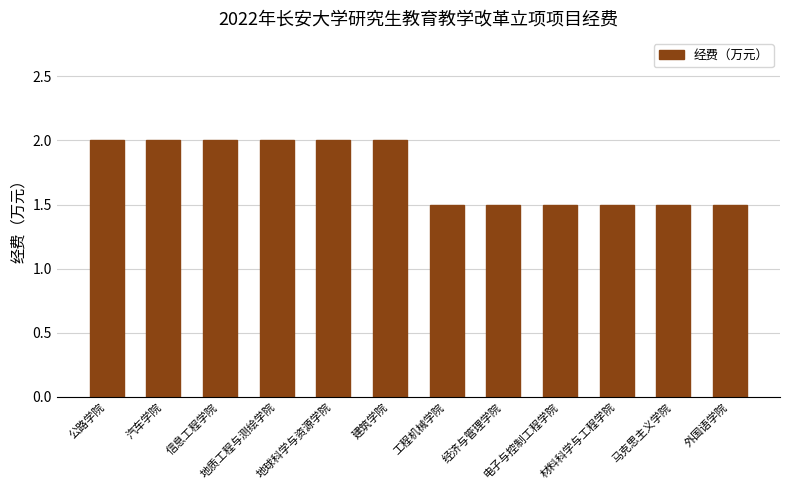

What is the label of the 5th bar from the left?

地球科学与资源学院